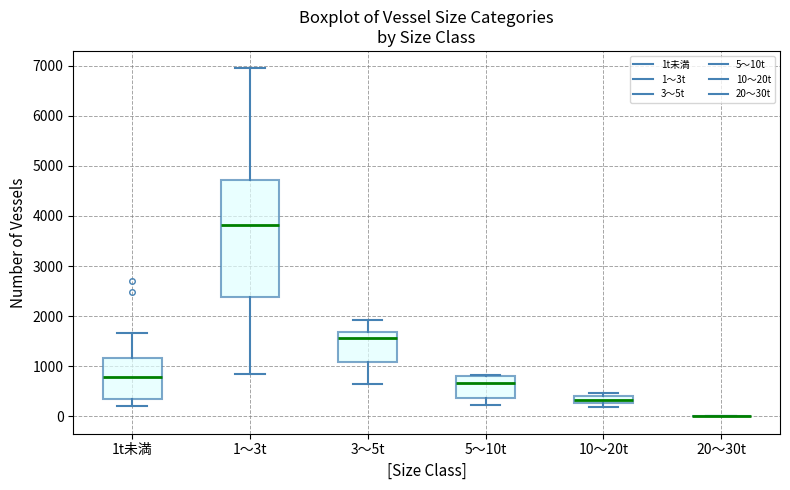

Reading left to right, read every box against the y-axis: the position of its median line, the range the box covers, and the ends of its whiskers. The values are not printed on the chart, so give them approximately, as read against the axis.

1t未満: median 800, box 300 to 1200, whiskers 200 to 1700
1～3t: median 3800, box 2400 to 4700, whiskers 800 to 6900
3～5t: median 1600, box 1100 to 1700, whiskers 700 to 1900
5～10t: median 700, box 400 to 800, whiskers 200 to 800
10～20t: median 300 (inside the box), box 300 to 400, whiskers 200 to 500
20～30t: box collapsed to a line at 0, whiskers 0 to 0